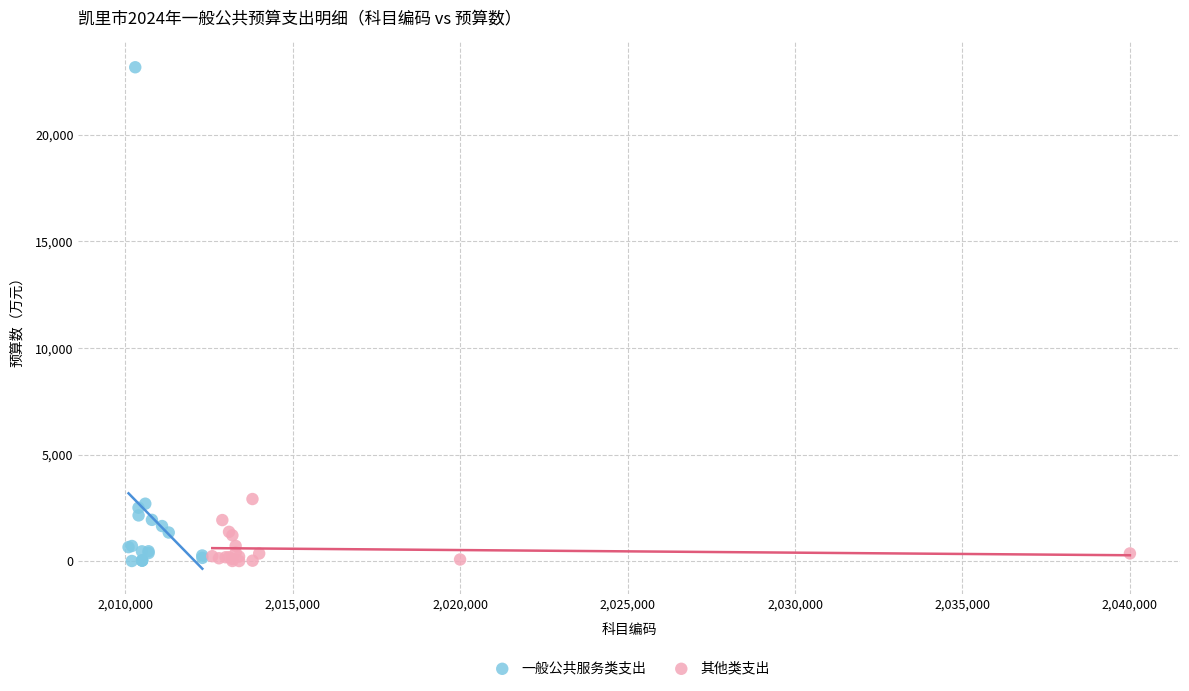

Which series has the widest spread of Y values?

一般公共服务类支出